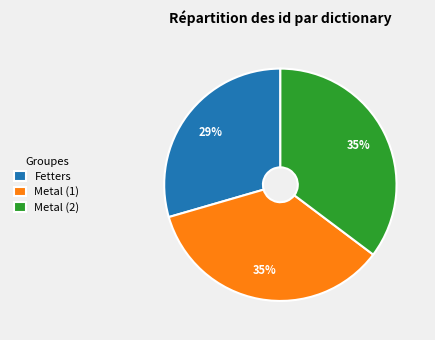

To the nearest percent, what is the combined percentage of Fetters and Metal (2)?

65%